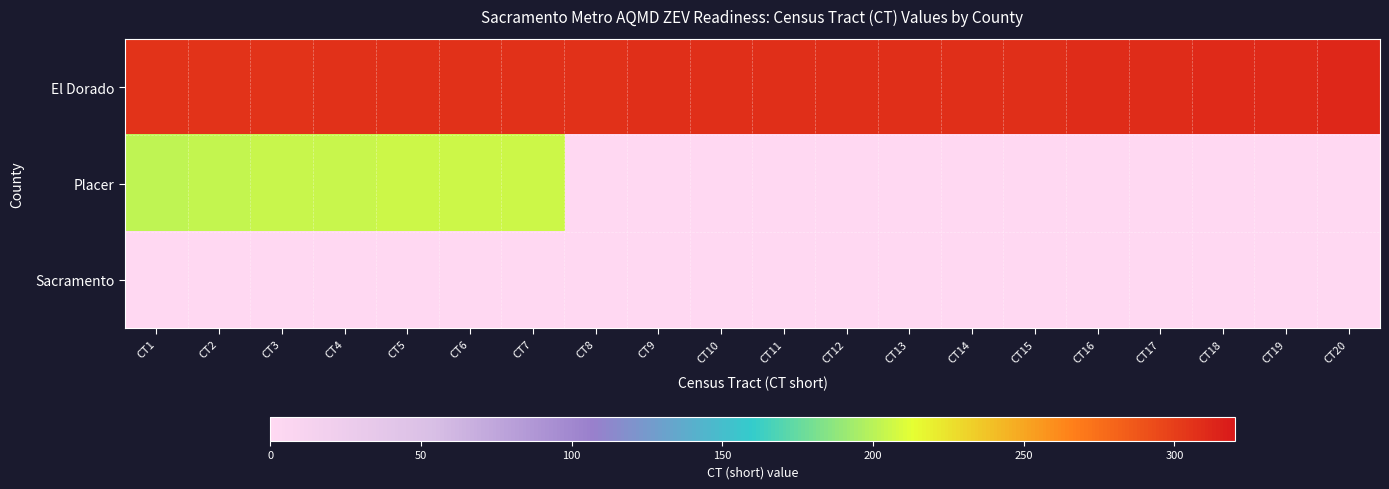

What is the spread (max minus min) of values at CT14?

308.1